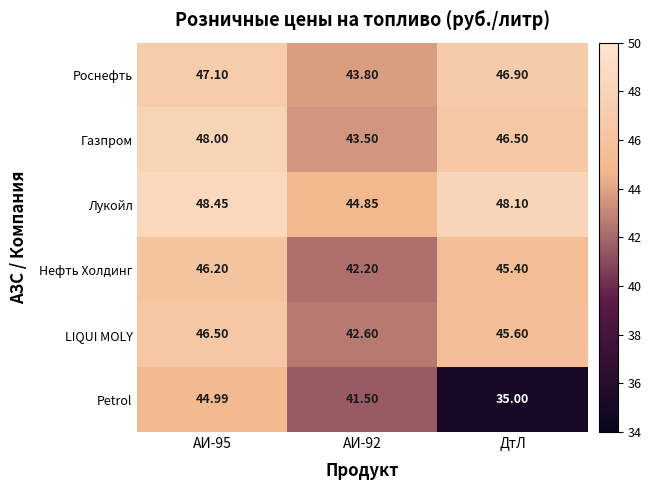

What is the maximum value shown in the chart?

48.5